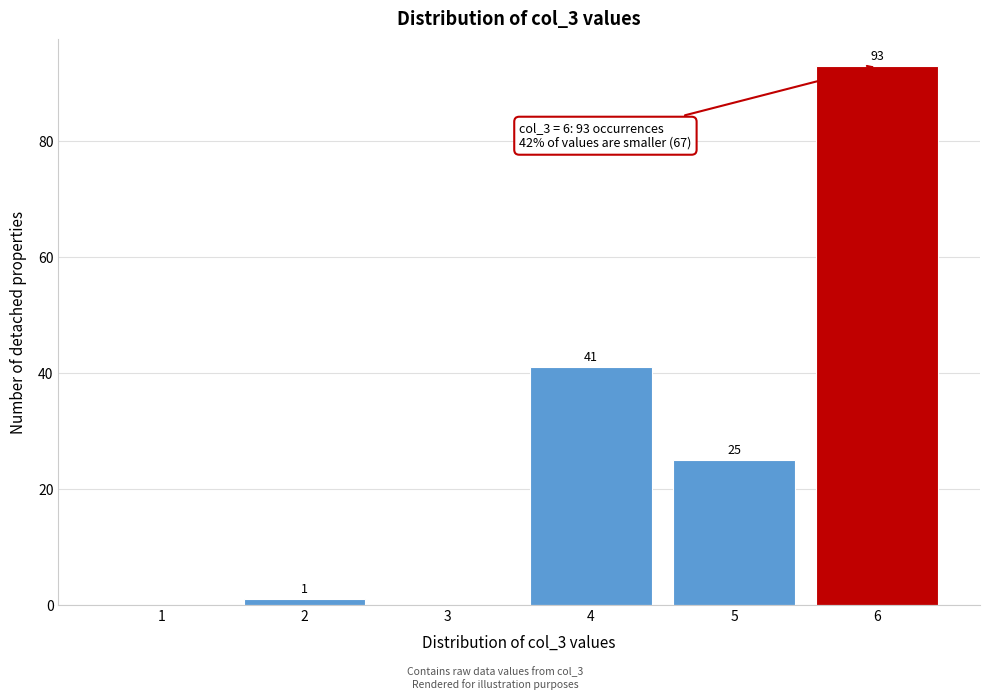

Reading left to right, what are all the values shown in this chart?

1=0	2=1	3=0	4=41	5=25	6=93